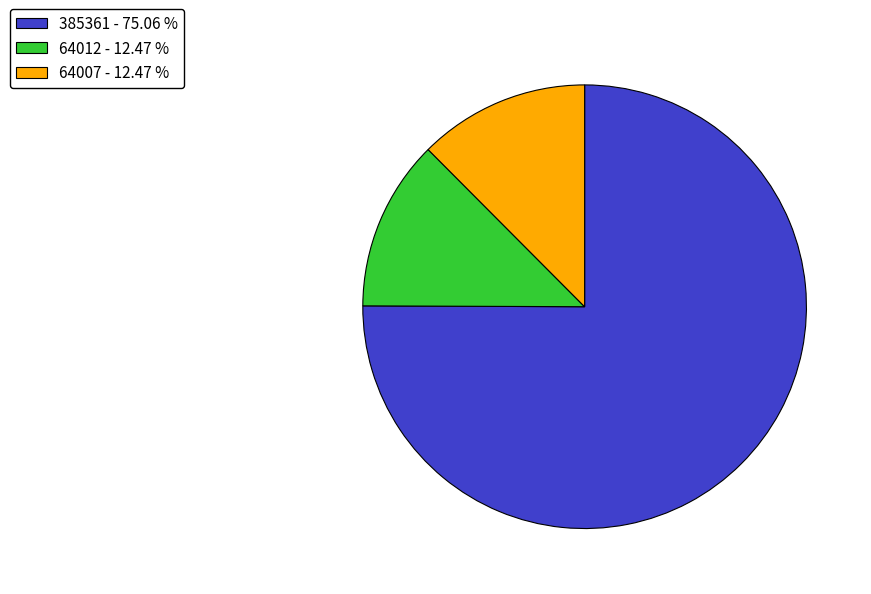

How many slices are in this pie chart?

3